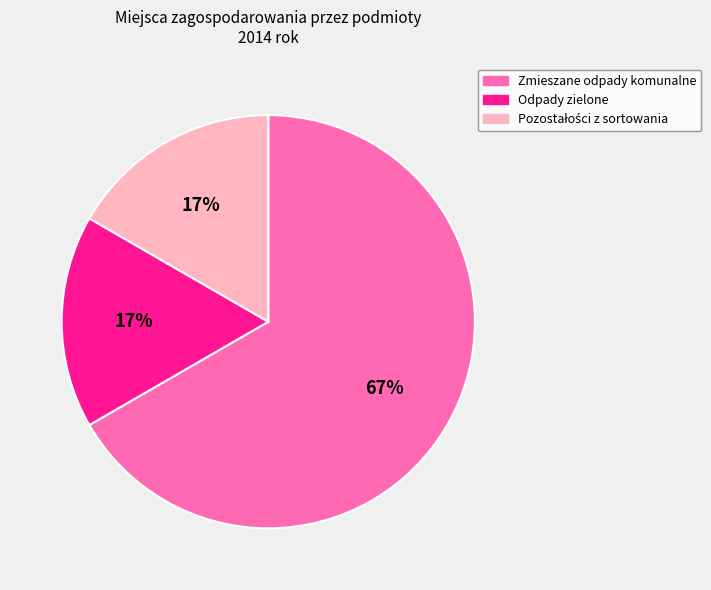

Count the number of slices in the pie.

3